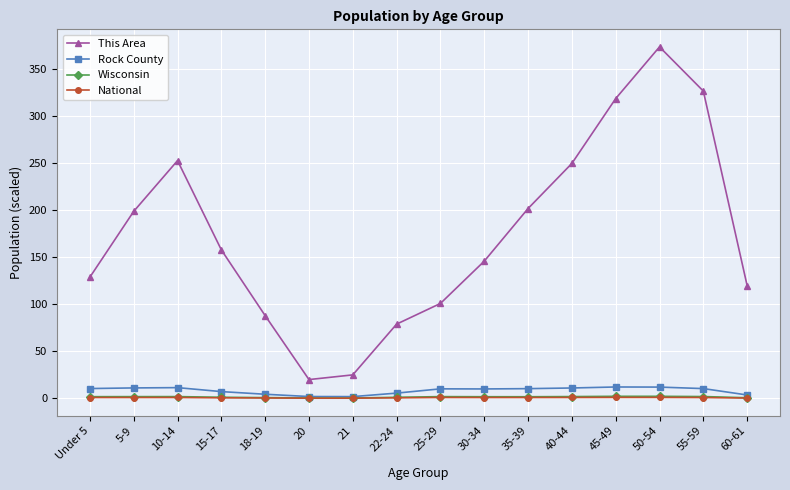

The value of This Area at 60-61 is 120.0. True or false?

True